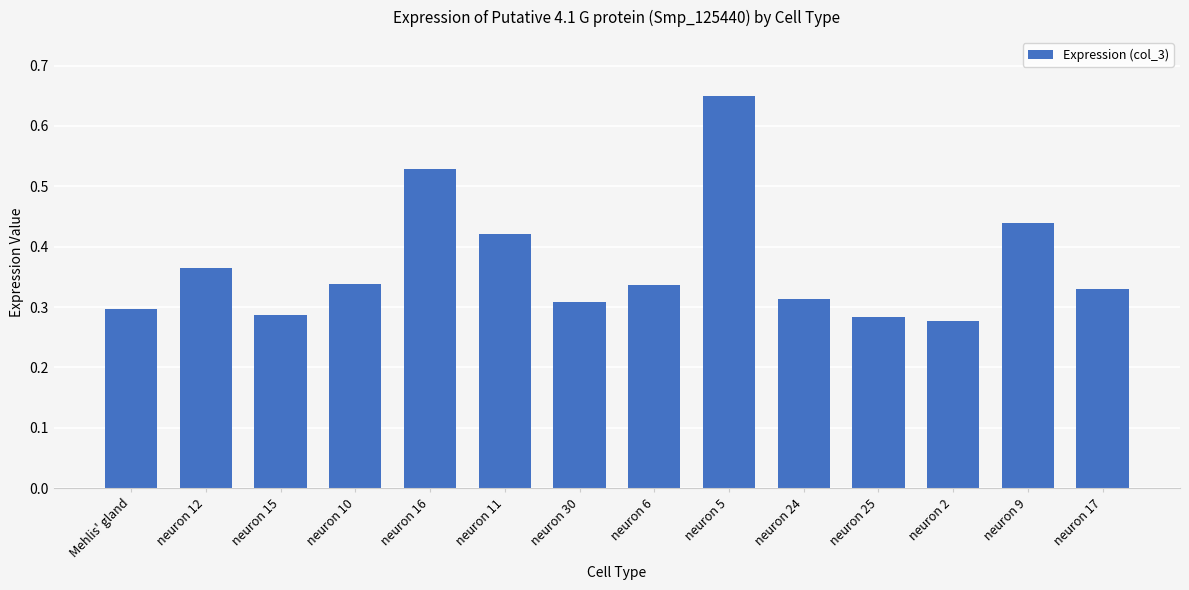

At which category does the chart reach its peak across all series?

neuron 5